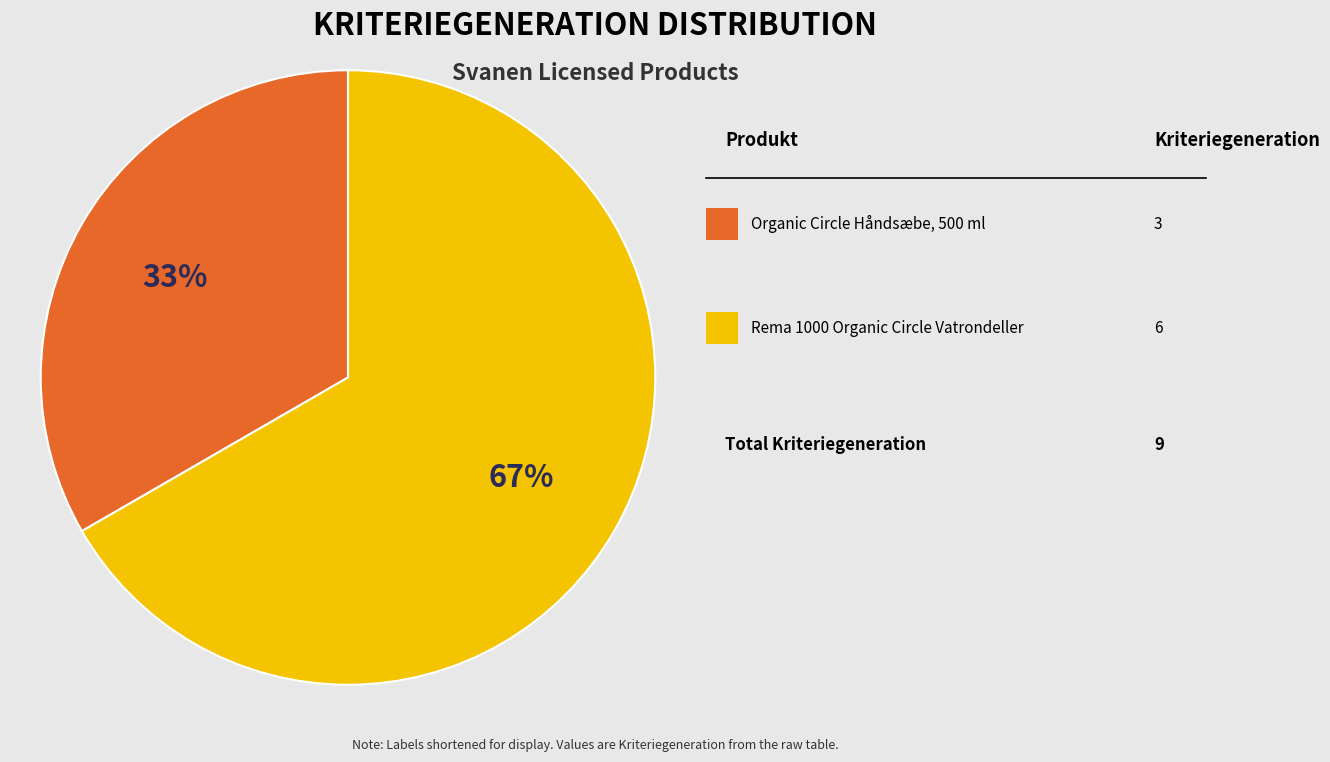

Is there a majority slice in this chart?

Yes